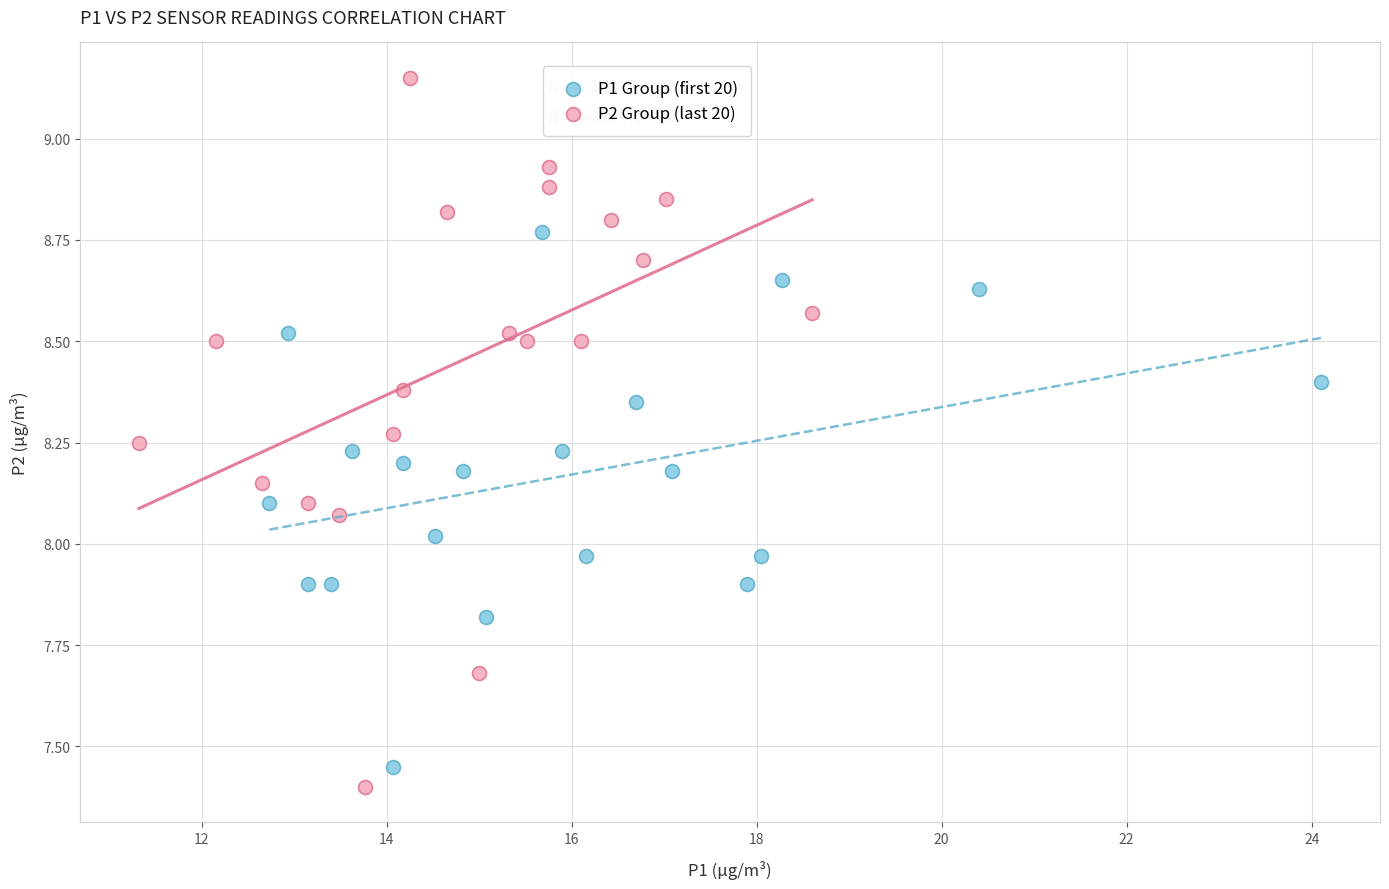

What are all the series names shown in the legend?

P1 Group (first 20), P2 Group (last 20)